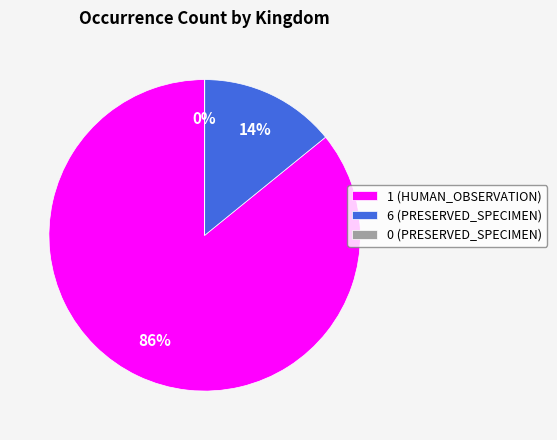

The 6 (PRESERVED_SPECIMEN) slice represents 24% of the pie. True or false?

False